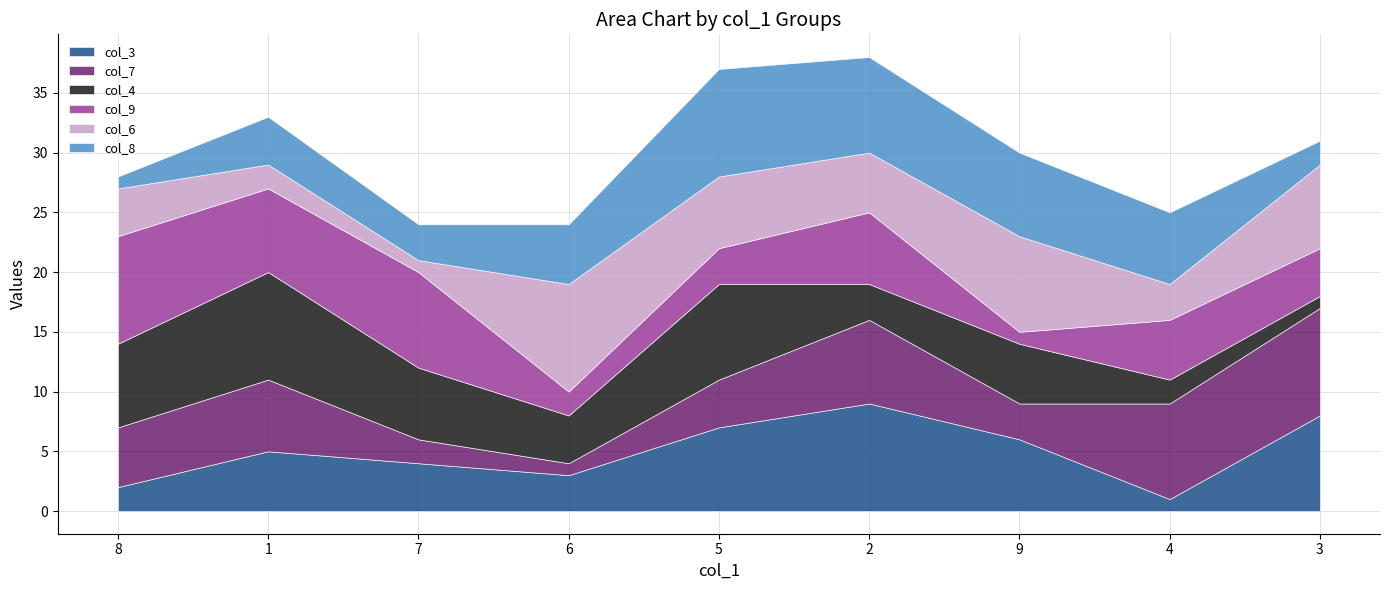

What is the maximum value for col_6?

9